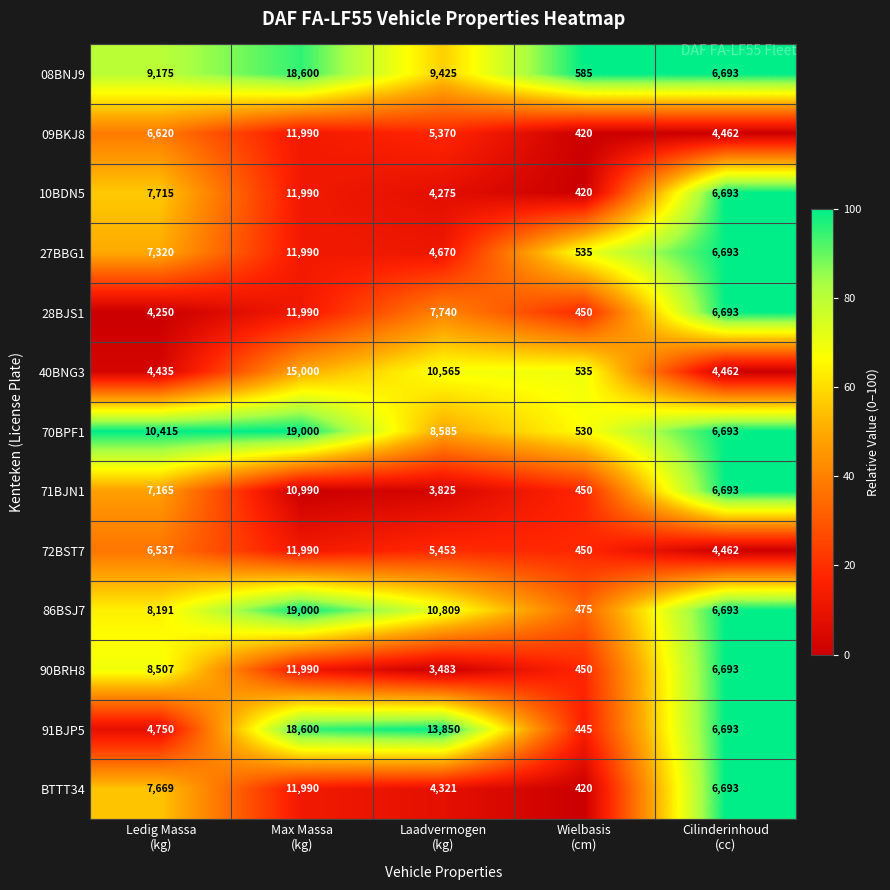

Count the number of data series in this chart.

13